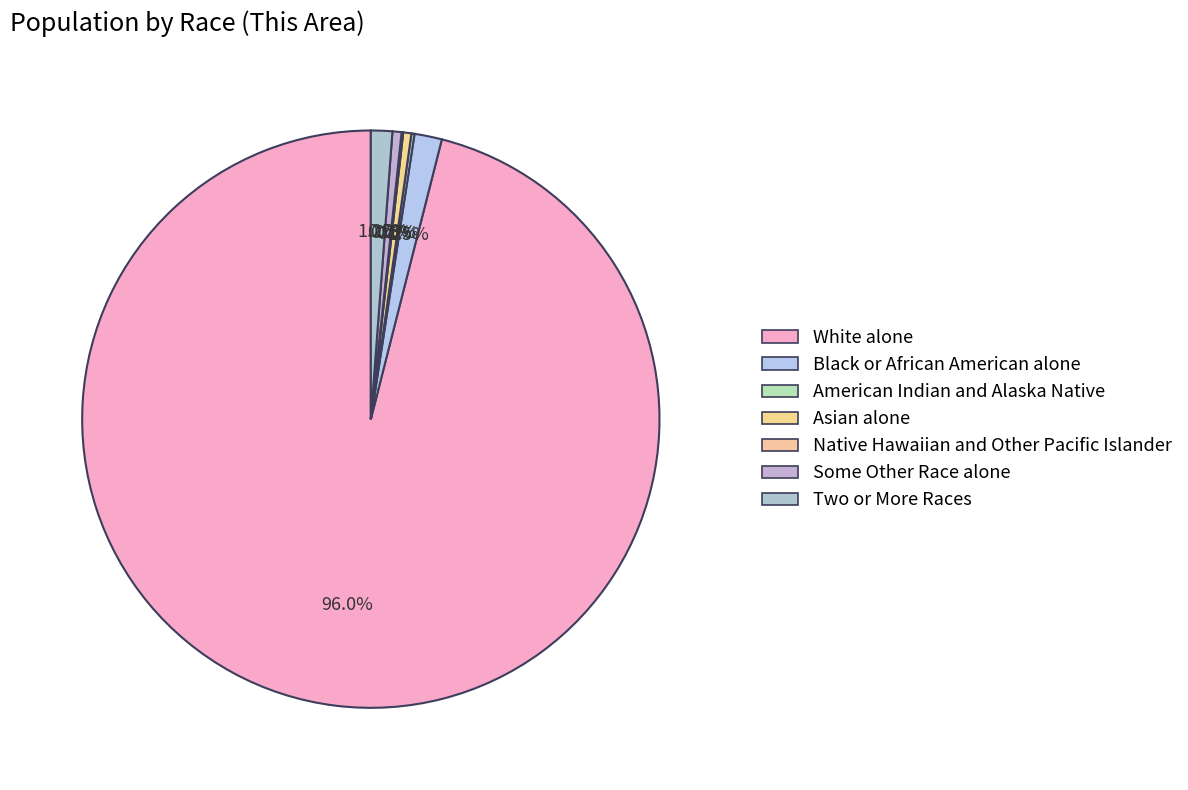

What is the smallest slice in the pie chart?

Native Hawaiian and Other Pacific Islander